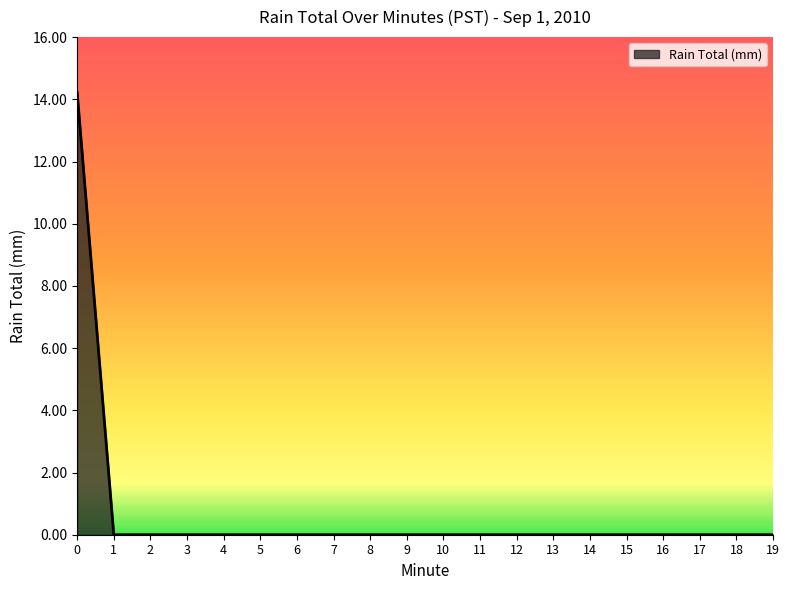

Count the number of data series in this chart.

1